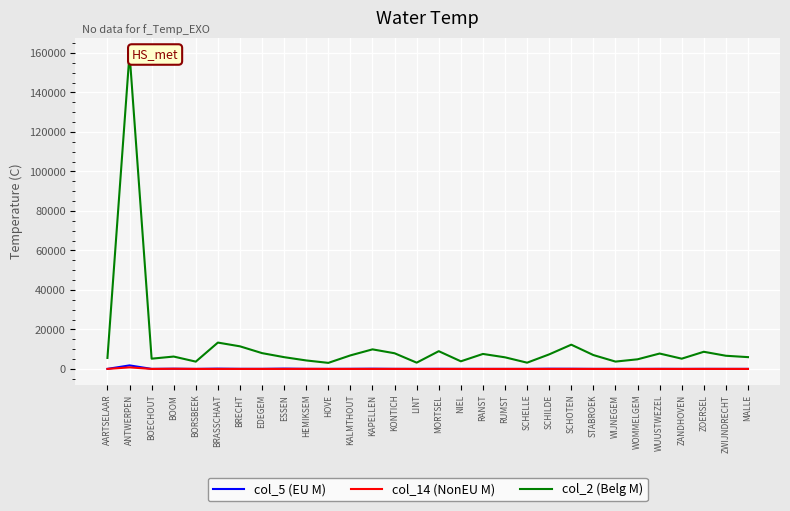

At which category is the sum across all series the highest?

ANTWERPEN